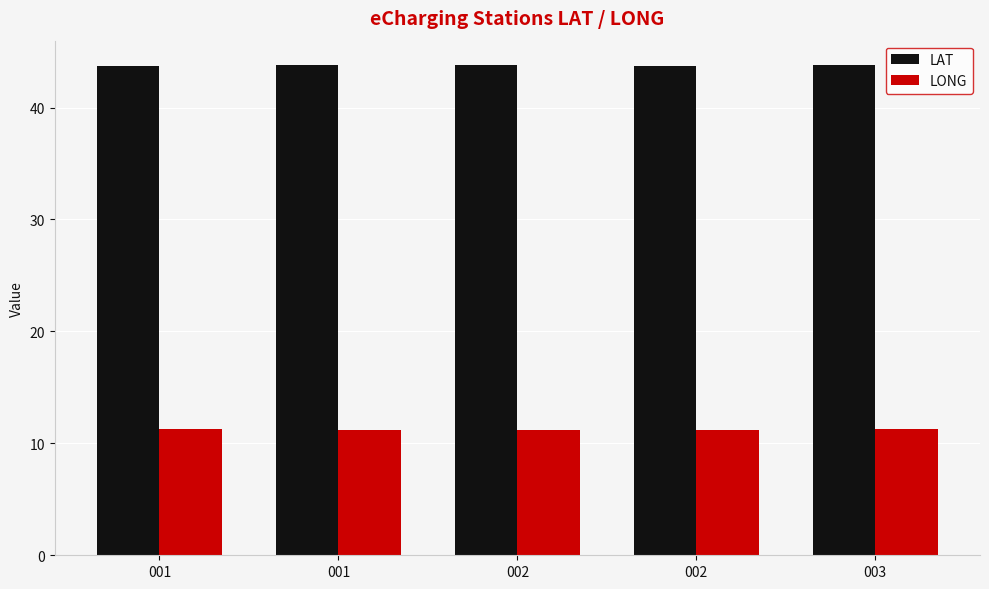

True or false: LONG has a value of 16.7 at 001.

False